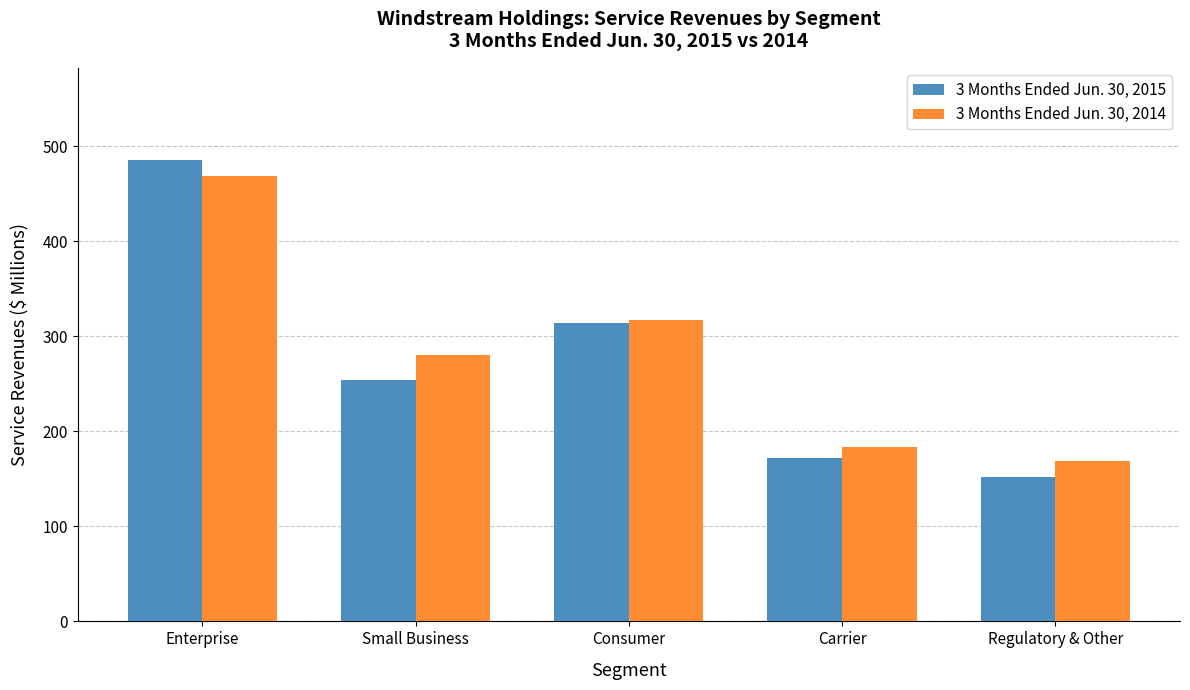

Reading right to left, transcribe all the data shown in this chart.

3 Months Ended Jun. 30, 2015: Regulatory & Other=152.1	Carrier=172.3	Consumer=313.8	Small Business=253.8	Enterprise=485.2
3 Months Ended Jun. 30, 2014: Regulatory & Other=169.0	Carrier=183.3	Consumer=316.8	Small Business=279.9	Enterprise=468.7